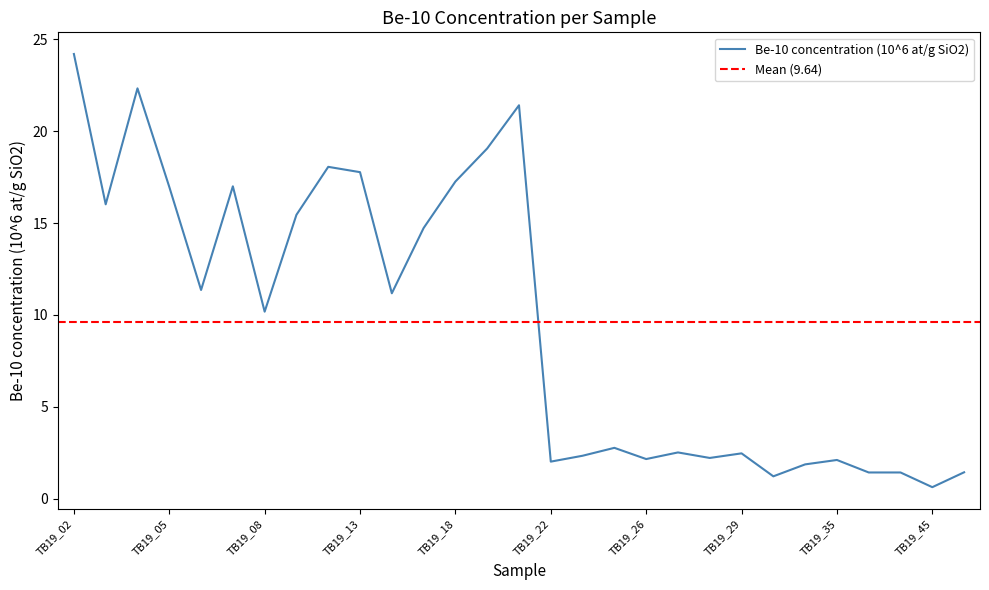

List the labels in order of value, largest first.

TB19_02, TB19_04, TB19_20, TB19_19, TB19_12, TB19_13, TB19_18, TB19_07, TB19_05, TB19_03, TB19_11, TB19_17, TB19_06, TB19_14, TB19_08, TB19_24, TB19_27, TB19_29, TB19_23, TB19_28, TB19_26, TB19_35, TB19_22, TB19_34, TB19_46, TB19_38, TB19_42, TB19_33, TB19_45